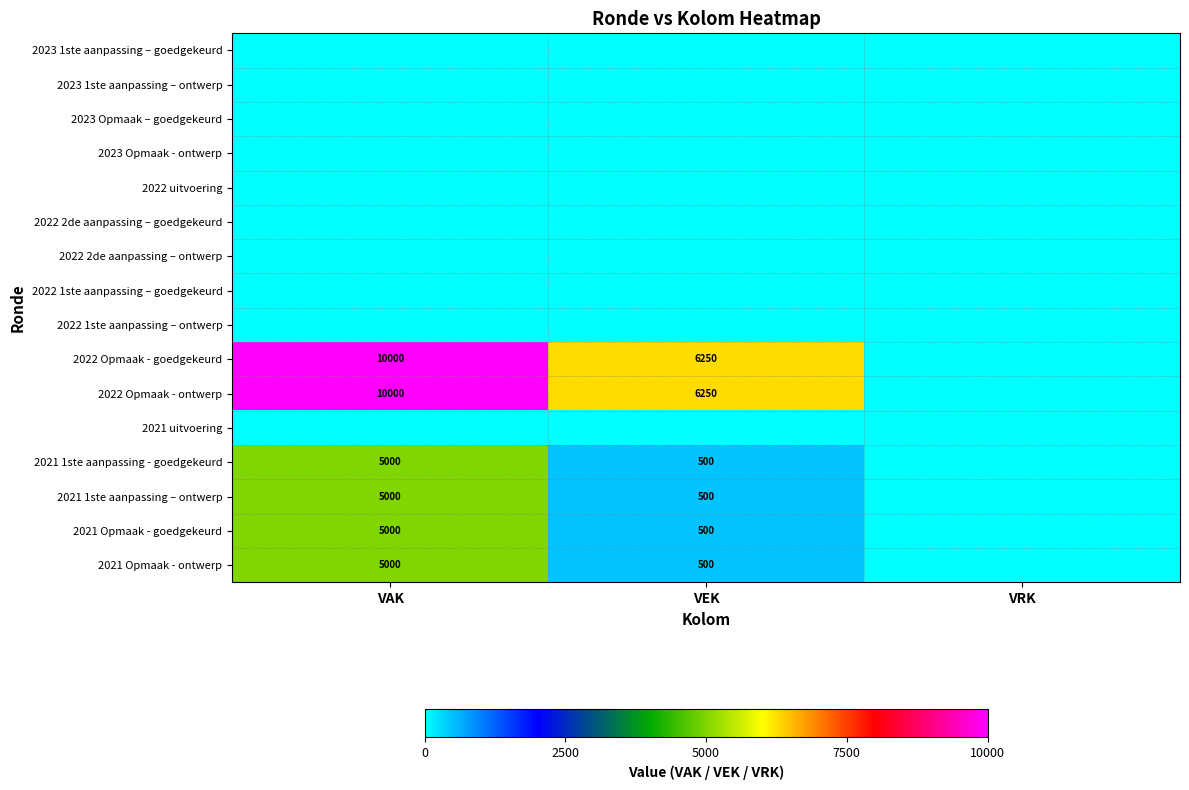

Is it true that 2021 Opmaak - ontwerp equals 5000 at VAK?

True